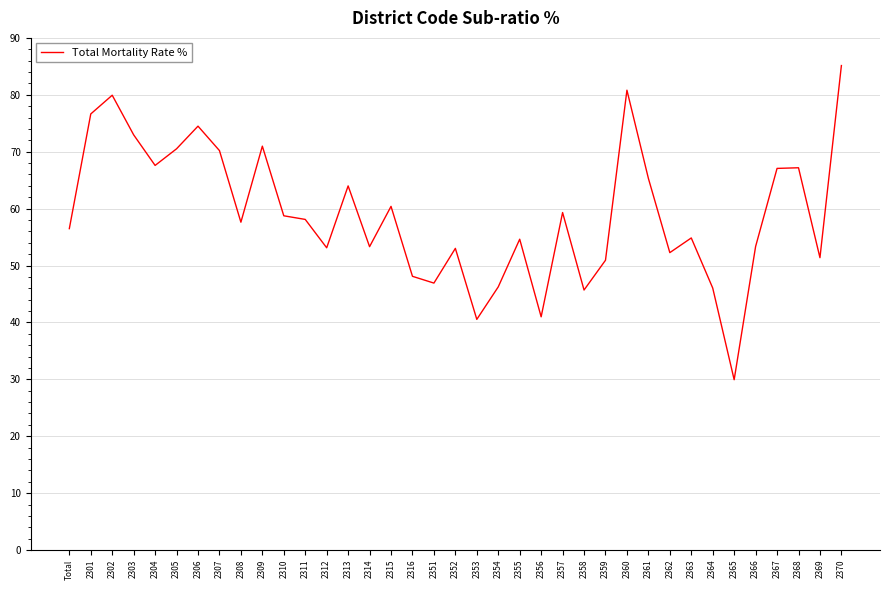

The value at 2370 is 112.8. True or false?

False